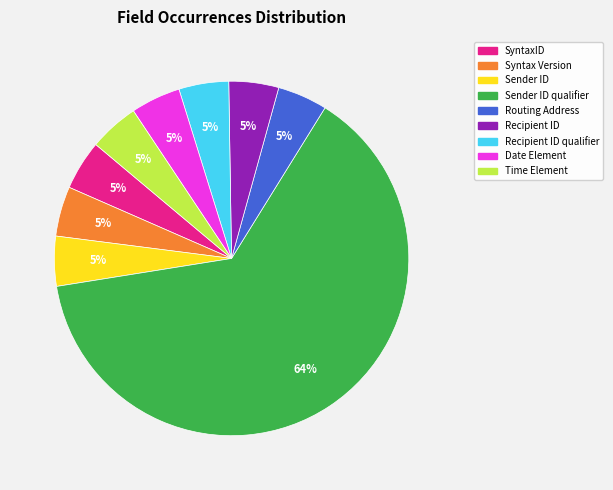

To the nearest percent, what is the average slice percentage?

11%